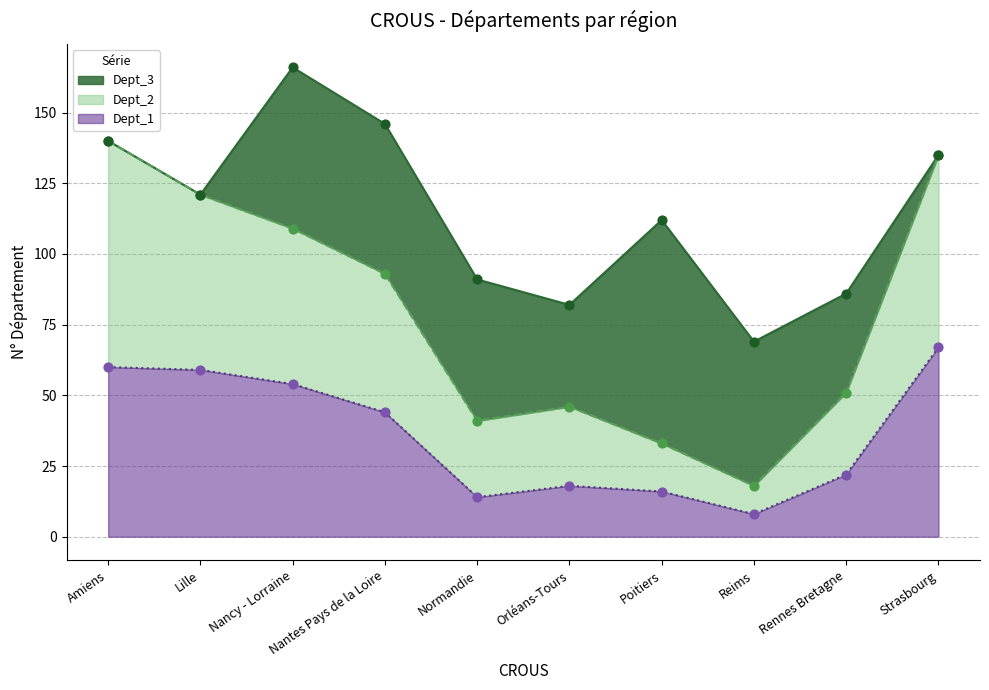

Which series contains the highest Y value?

Dept_2